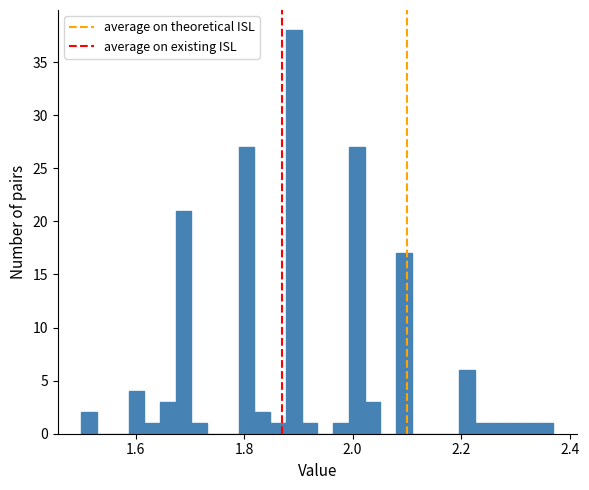

Read against the x-axis, roughly where is the centre of the tallest bar?

1.90